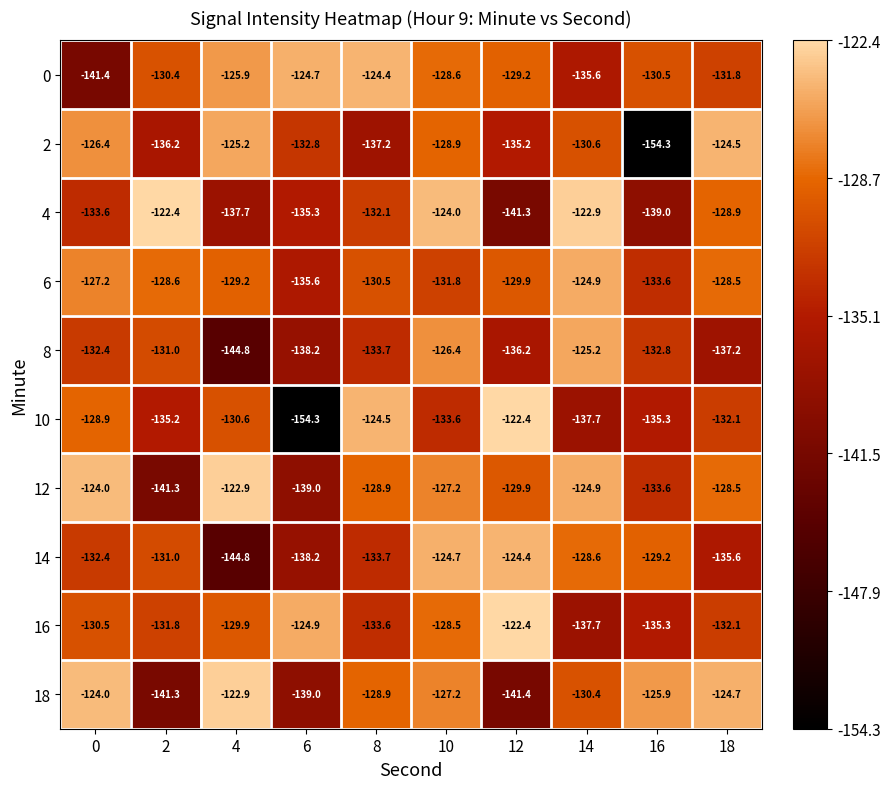

Is it true that 6 equals -124.9 at 14?

True